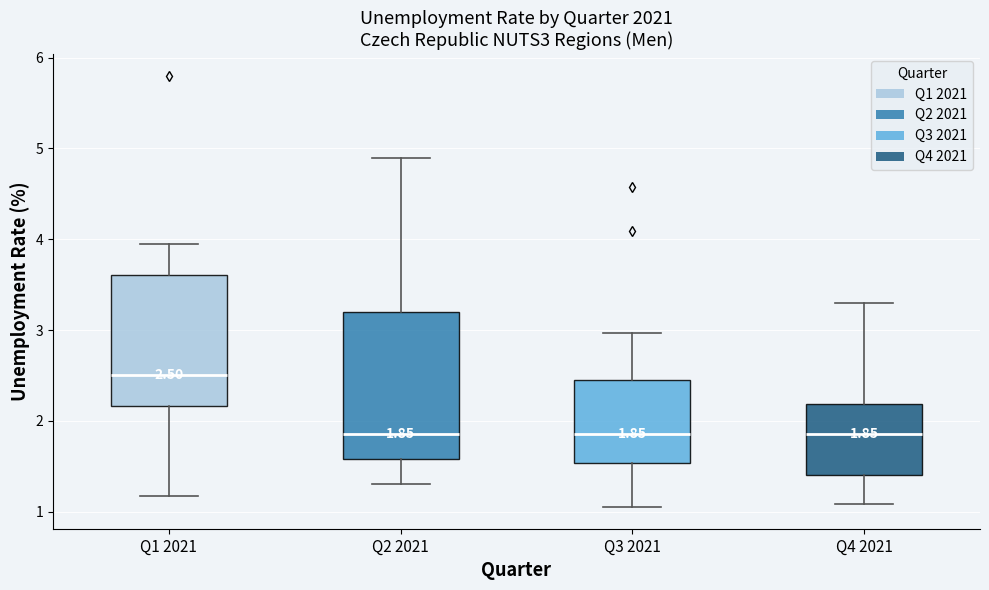

Which box has the highest median line?

Q1 2021